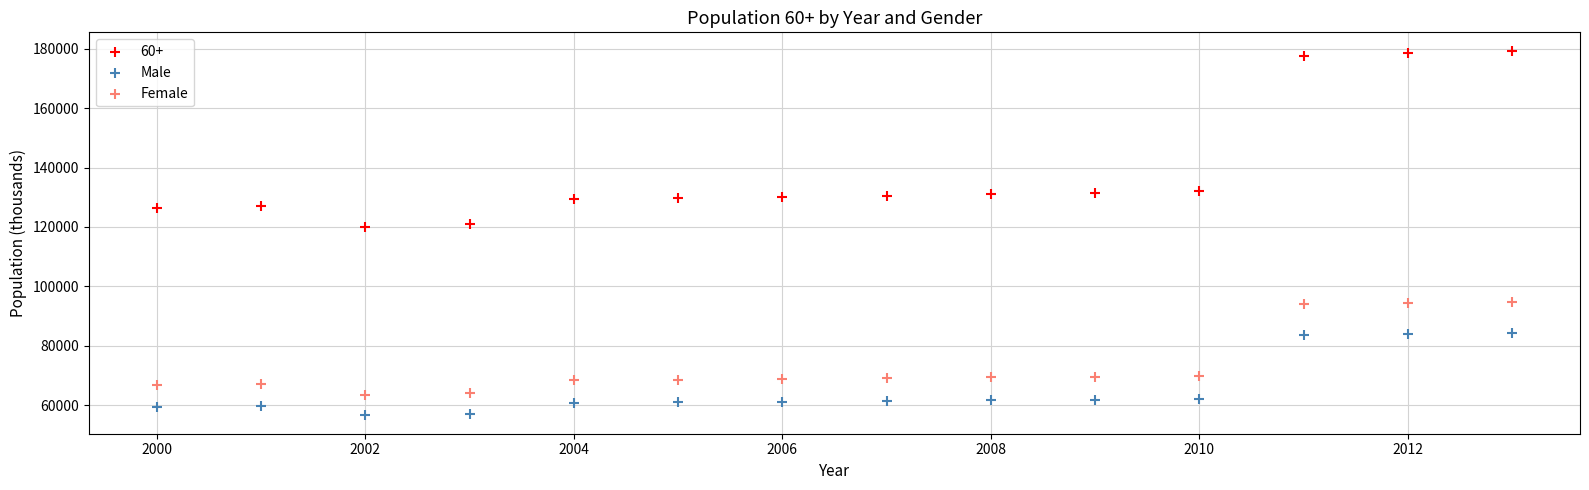

Across all data points, what is the range of X values (max minus min)?

13.0